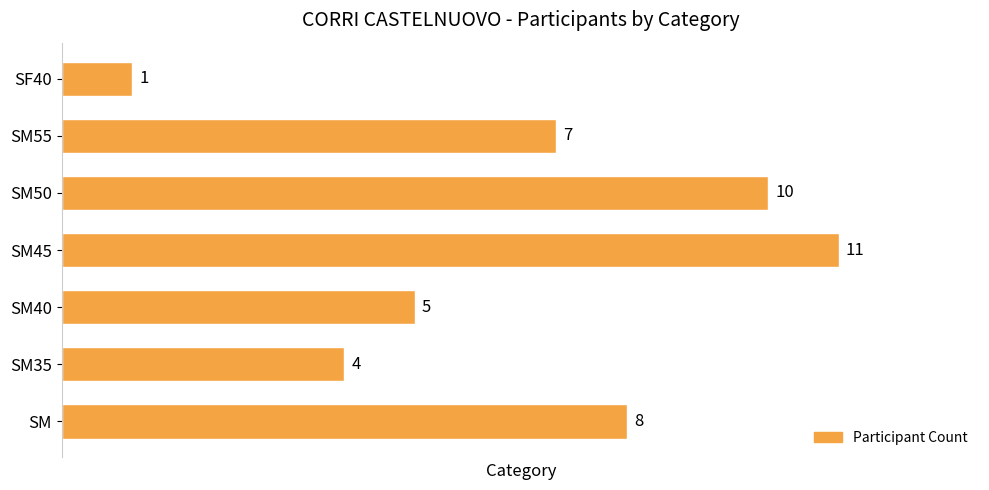

How many bars are there in total?

7